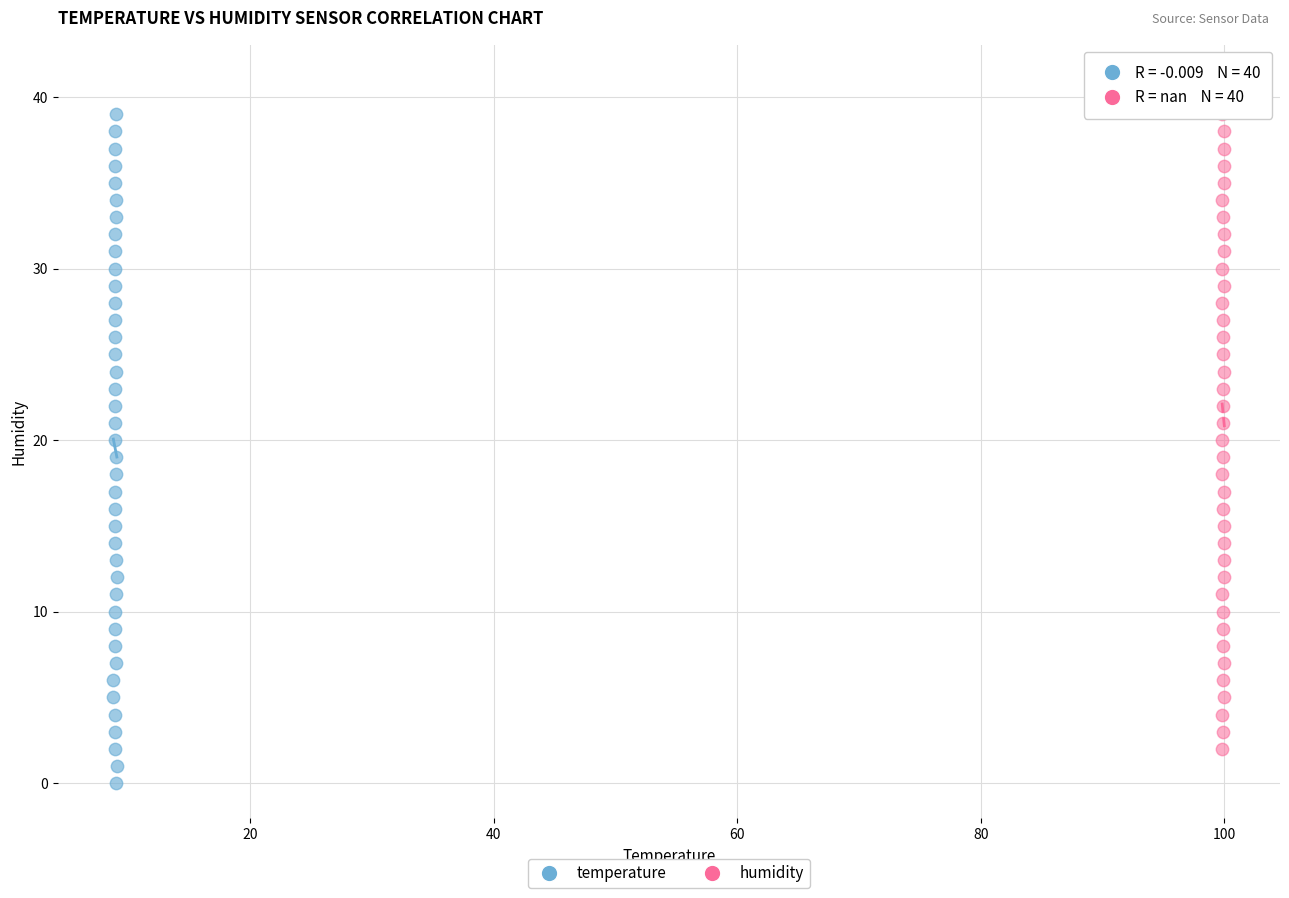

What are all the series names shown in the legend?

temperature, humidity